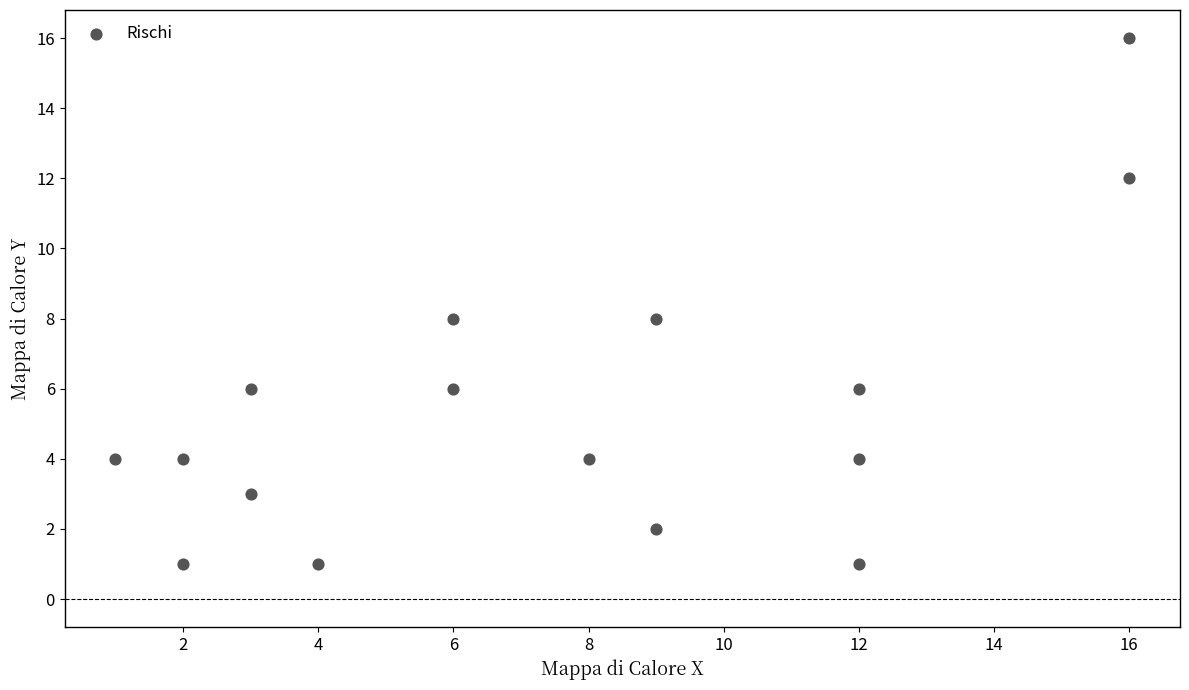

What is the range of X values (max minus min)?

15